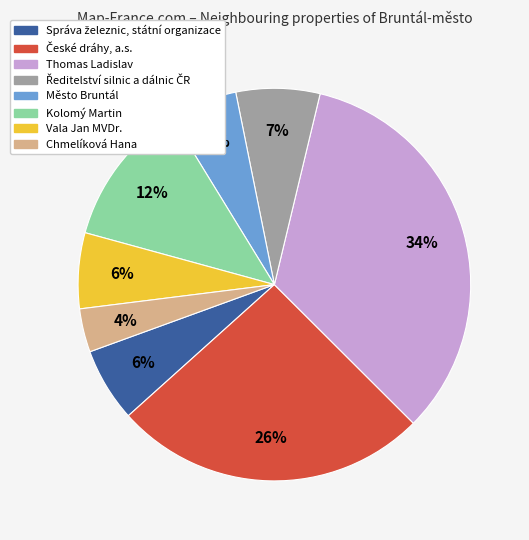

To the nearest percent, what is the difference between the largest and smallest slice percentages?

30%